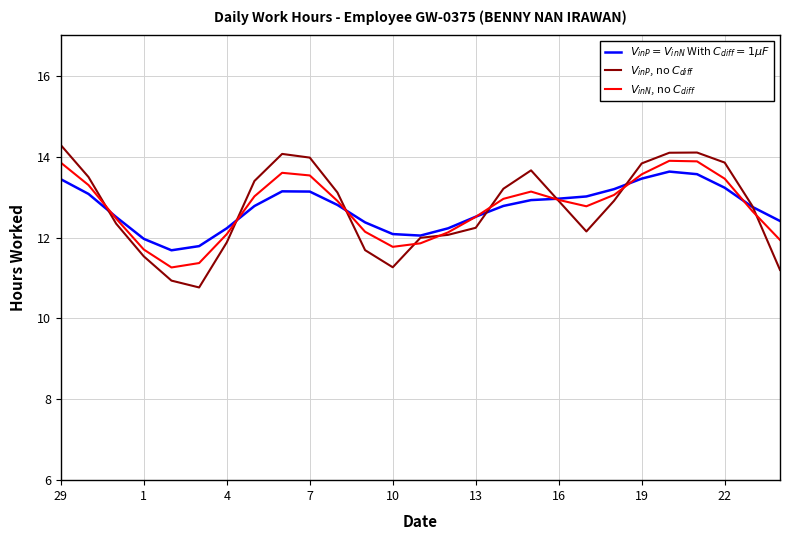

What is the difference between the maximum and second lowest values in the $V_{inN}$, no $C_{diff}$ series?

2.5